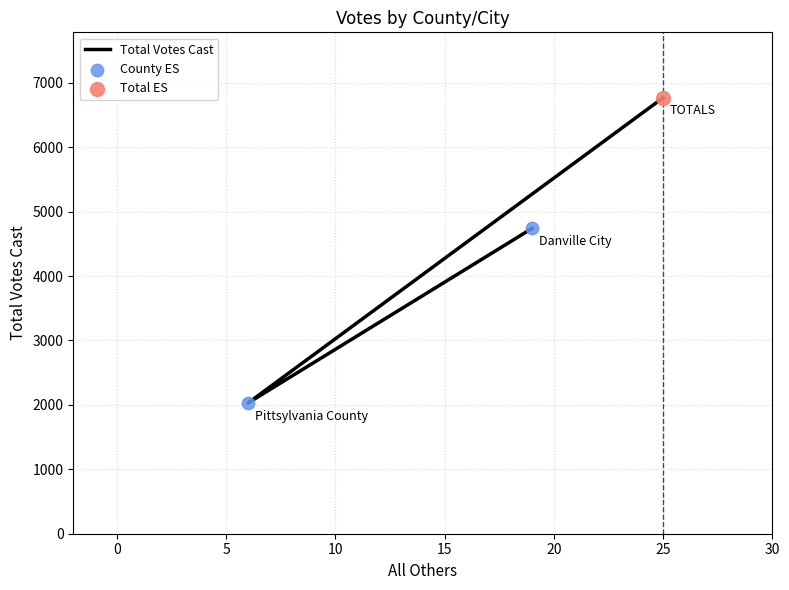

Which has a higher value, Danville City or TOTALS?

TOTALS